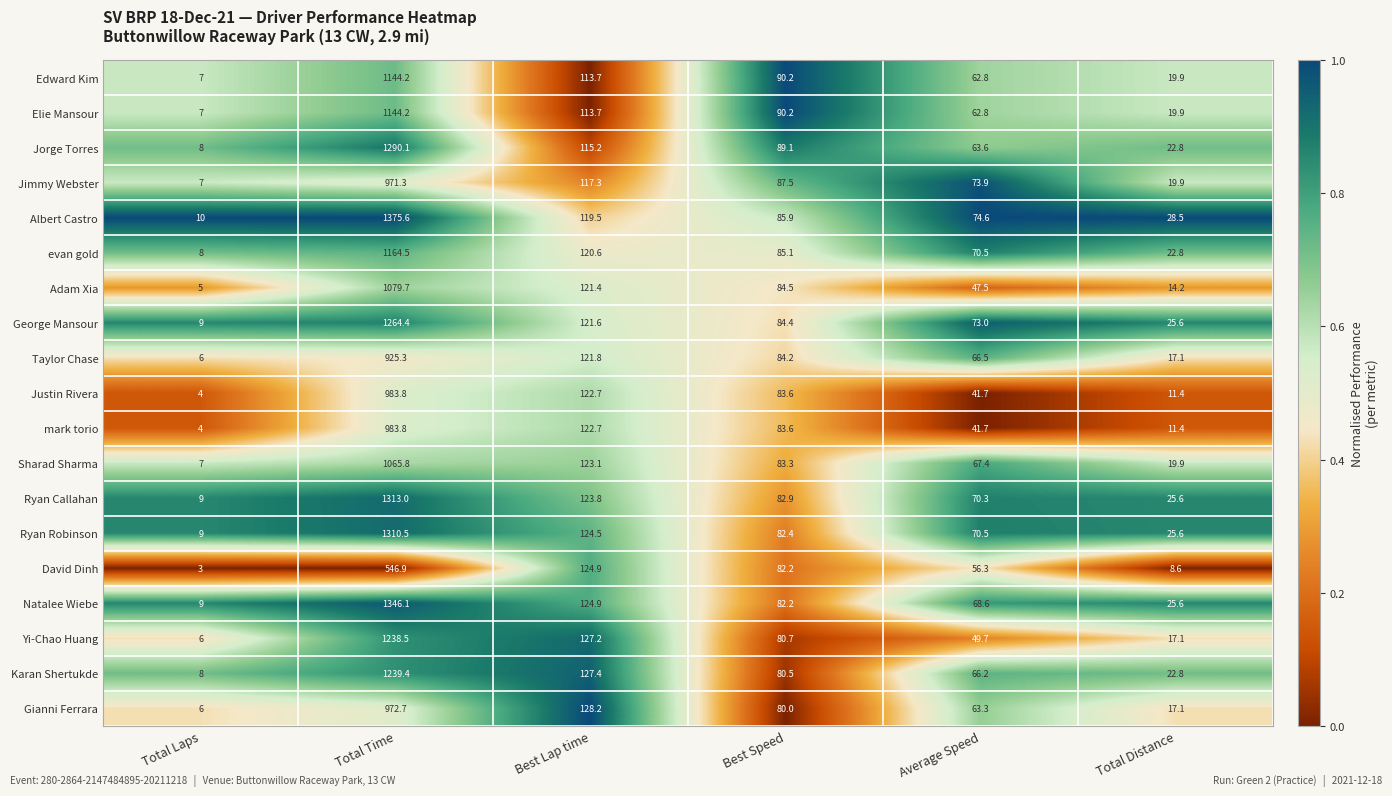

At which category is the sum across all series the highest?

Total Time